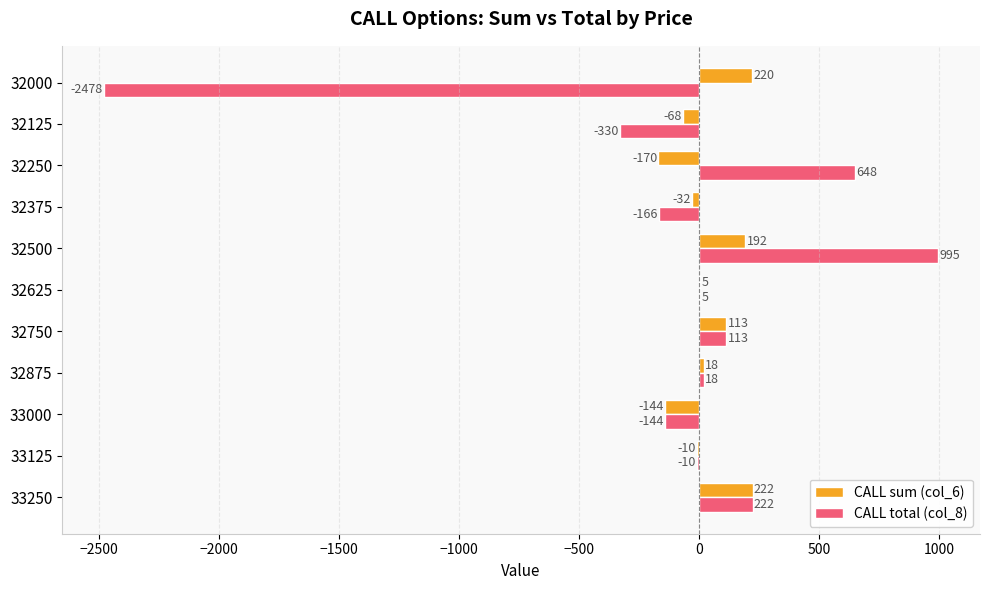

What is the sum of all CALL sum (col_6) values?

346